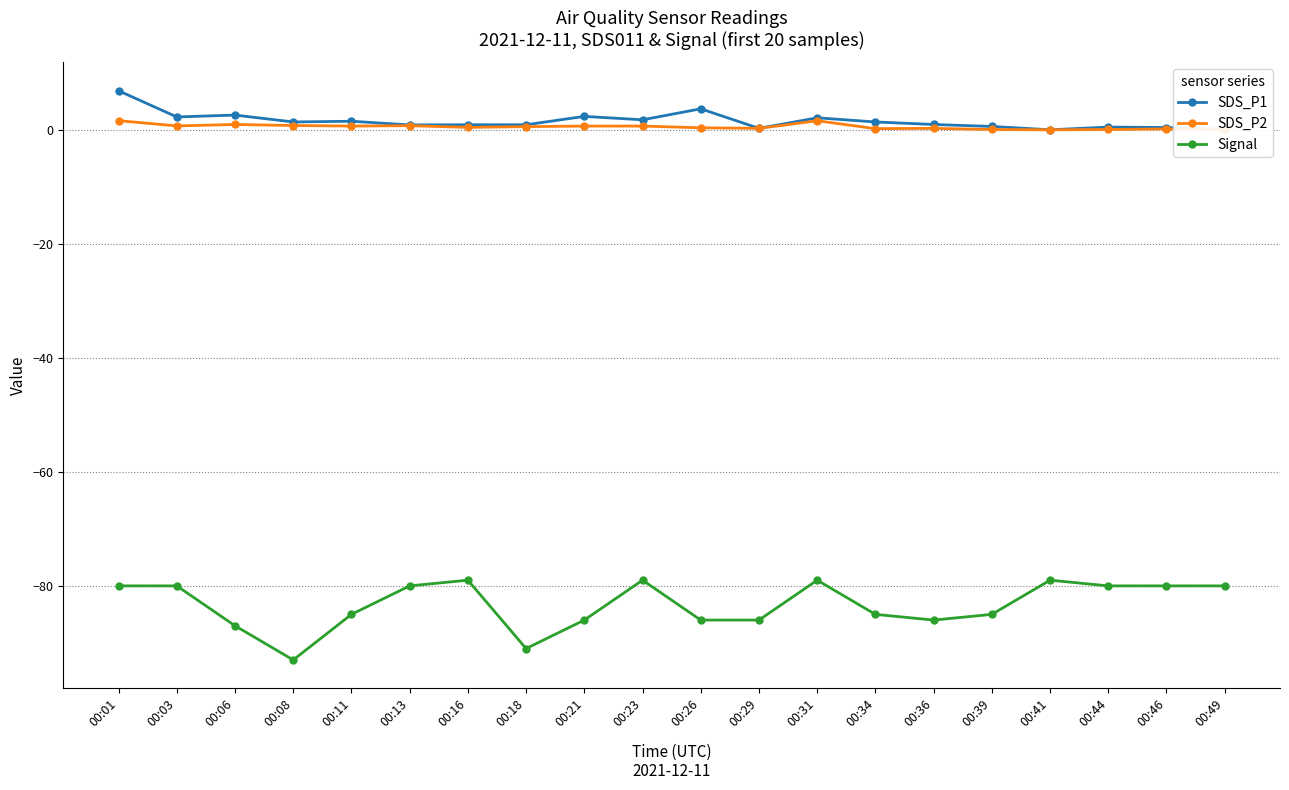

What is the lowest value of the Signal series?

-93.0